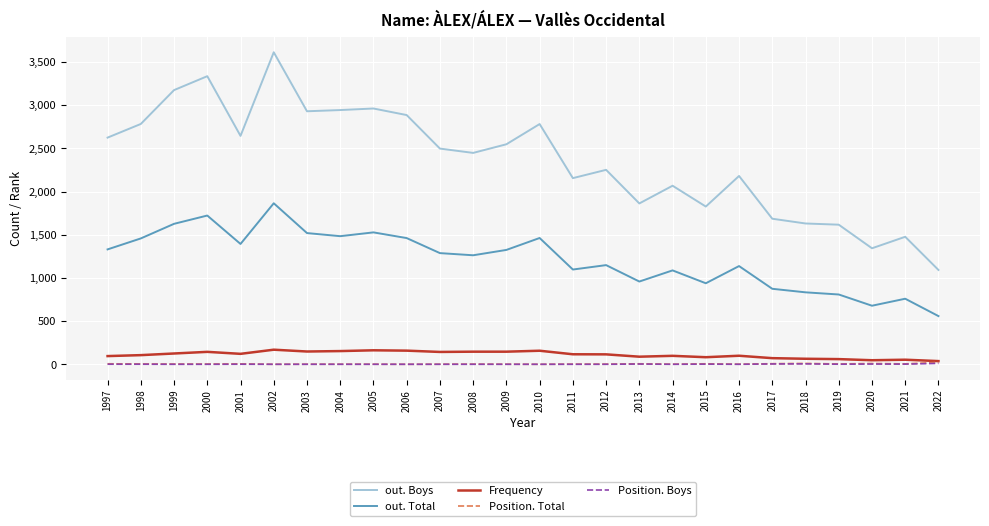

Which series has the largest range (max minus min)?

out. Boys